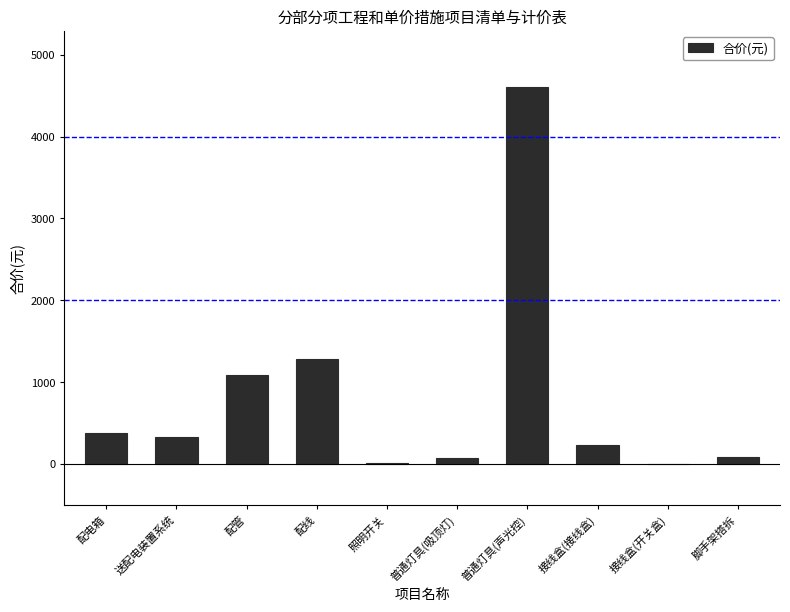

The chart shows a value of 227.9 at 接线盒(接线盒). True or false?

True